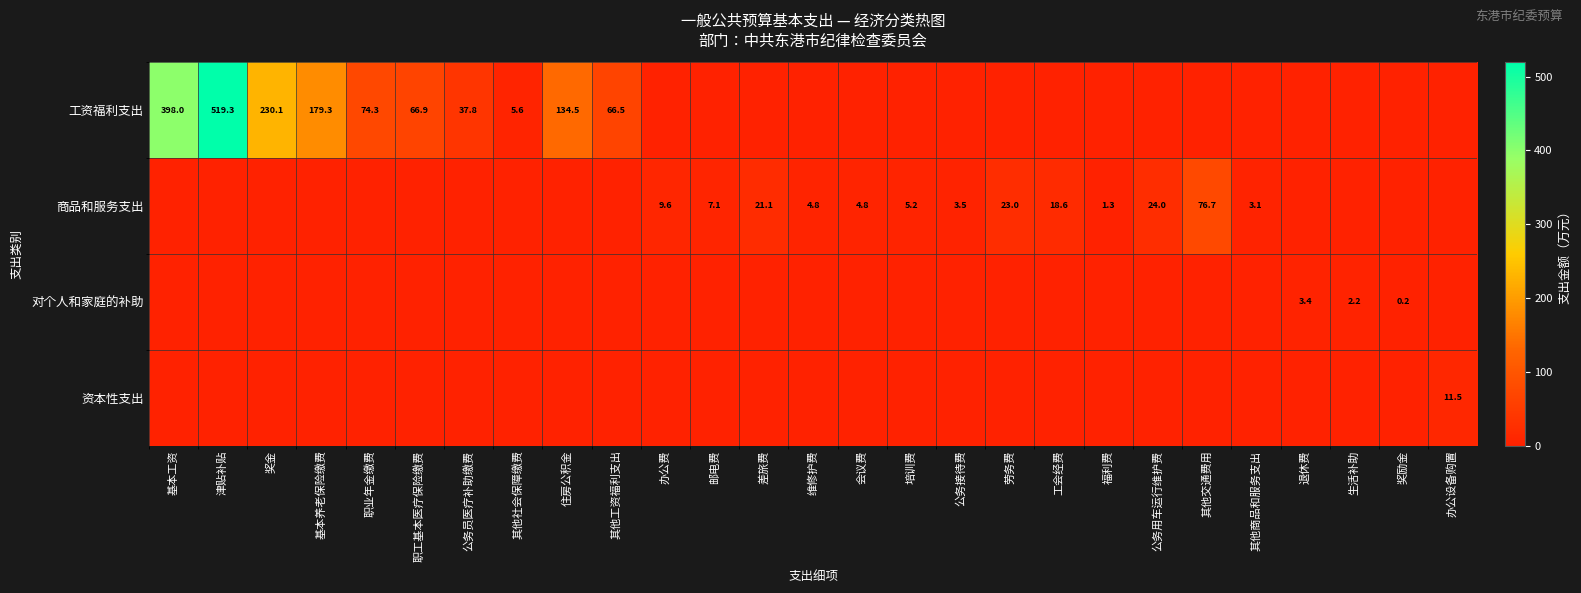

The 商品和服务支出 series shows 5.4 at 其他商品和服务支出. True or false?

False